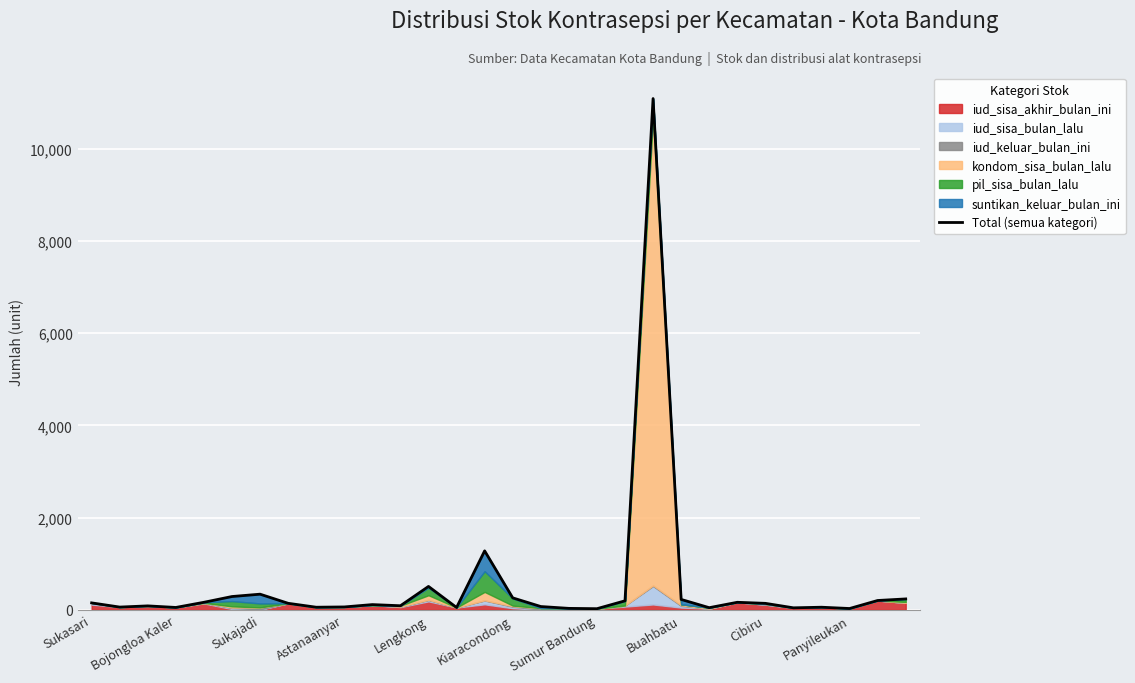

What is the sum of the values at Buahbatu and 21?

364